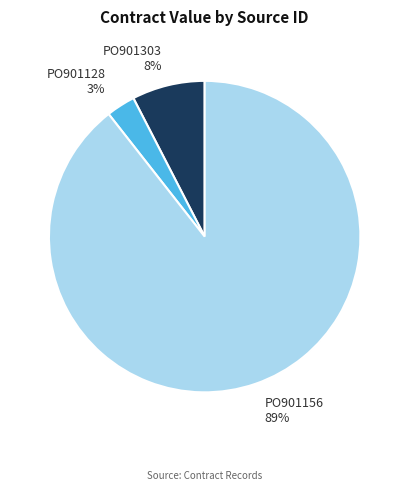

To the nearest percent, what is the difference between the largest and smallest slice percentages?

86%